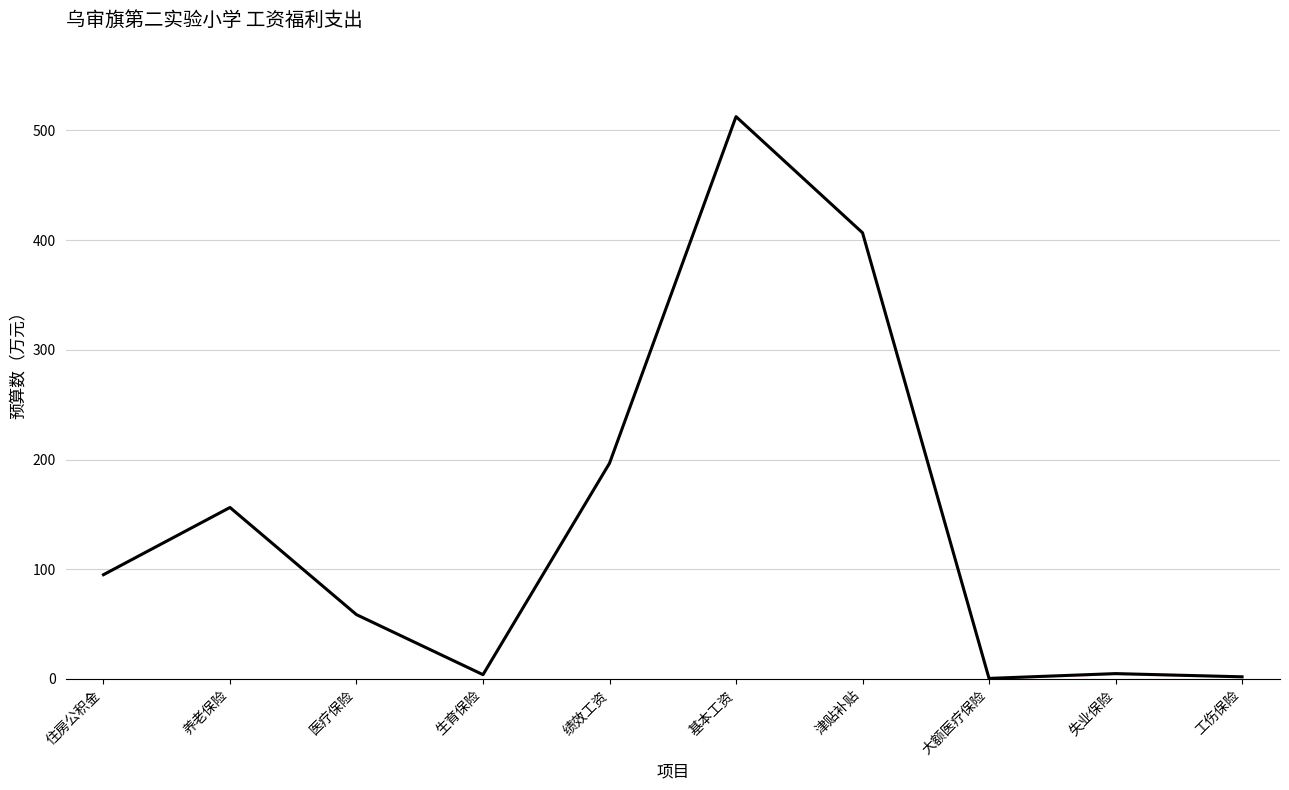

What is the difference between the second highest and minimum values?

406.2